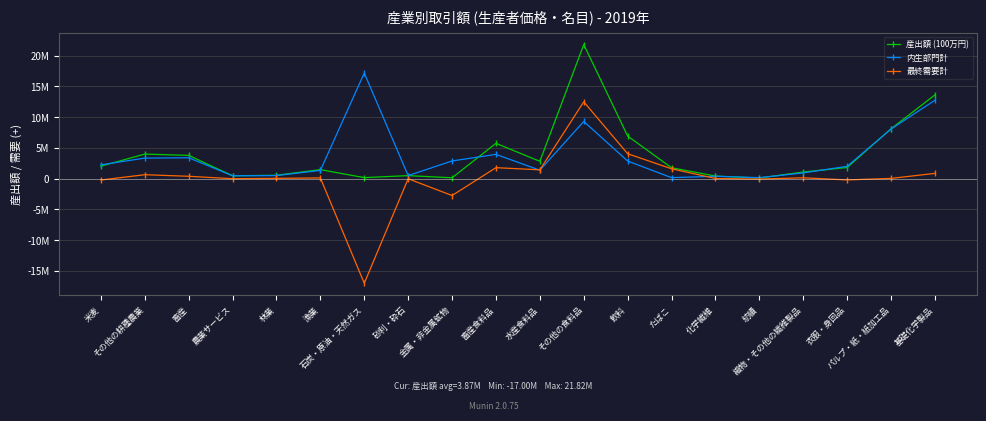

Which category has the highest value across all series?

その他の食料品